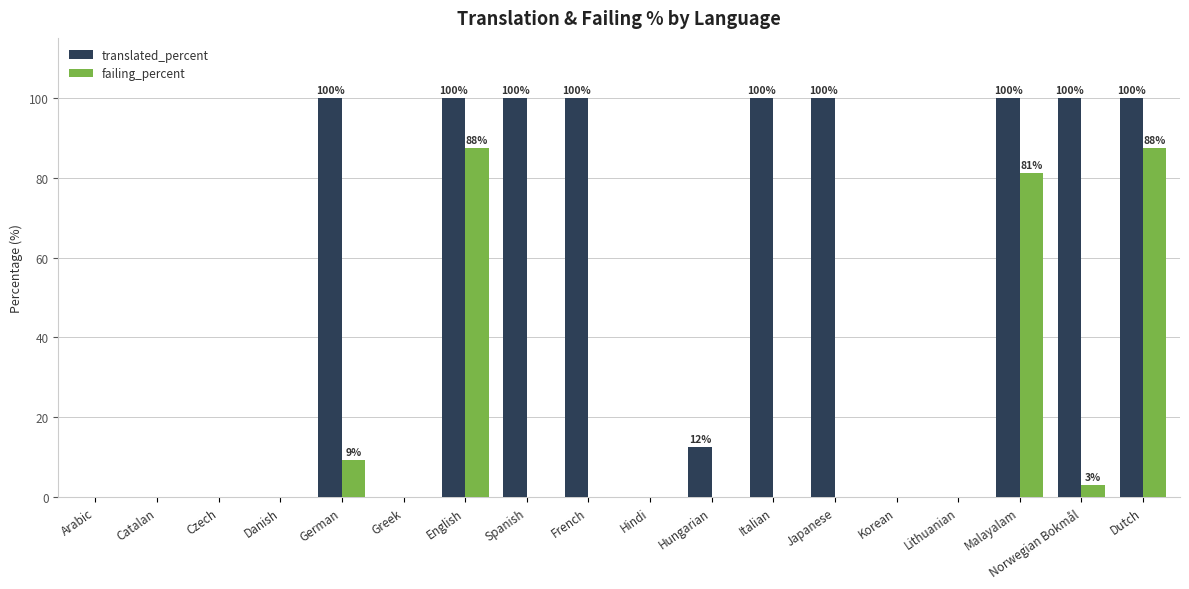

How many groups of bars are there?

18